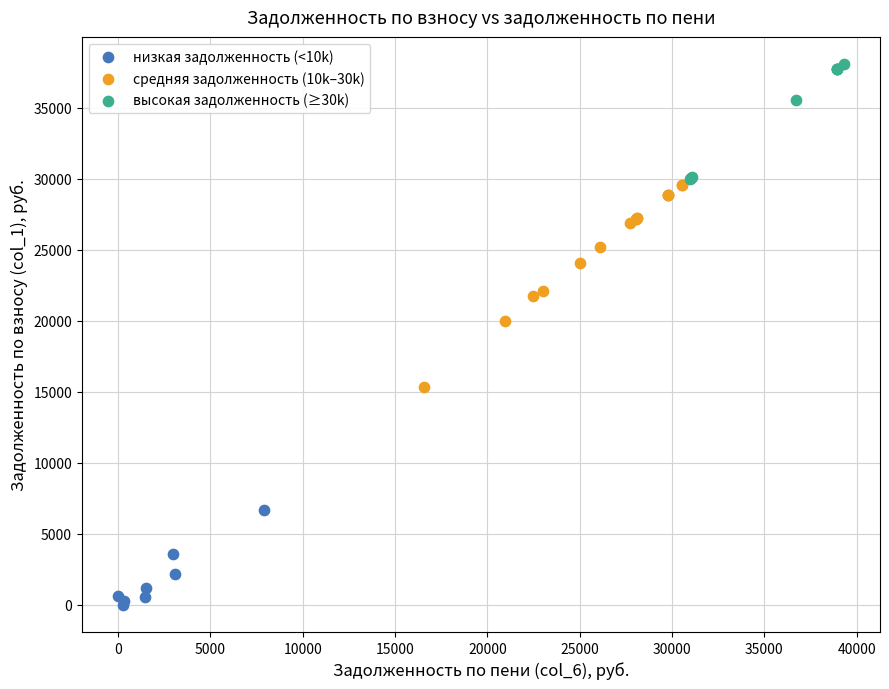

What are all the series names shown in the legend?

низкая задолженность (<10k), средняя задолженность (10k–30k), высокая задолженность (≥30k)